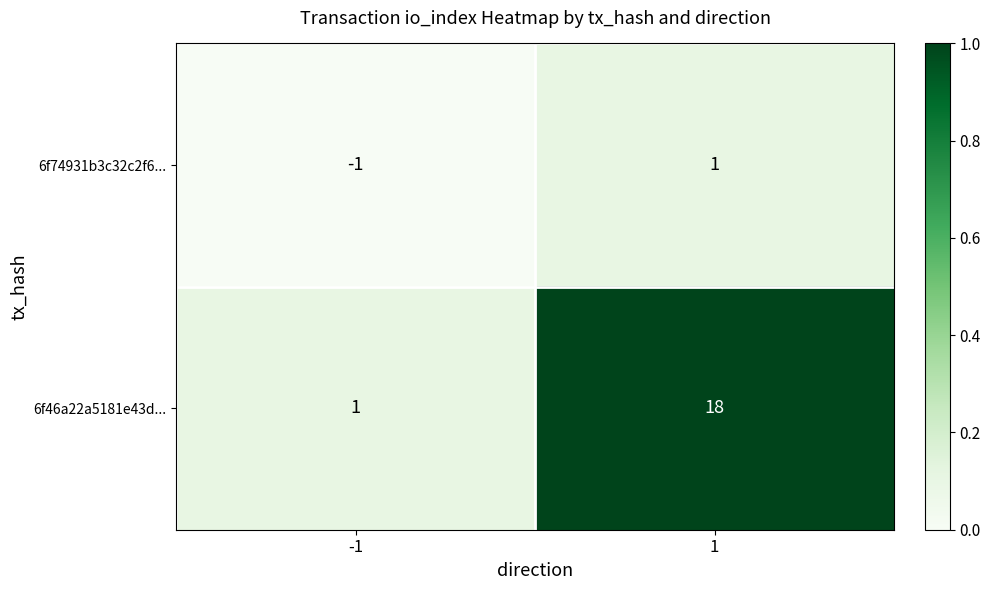

What is the difference between the highest and lowest values at -1?

2